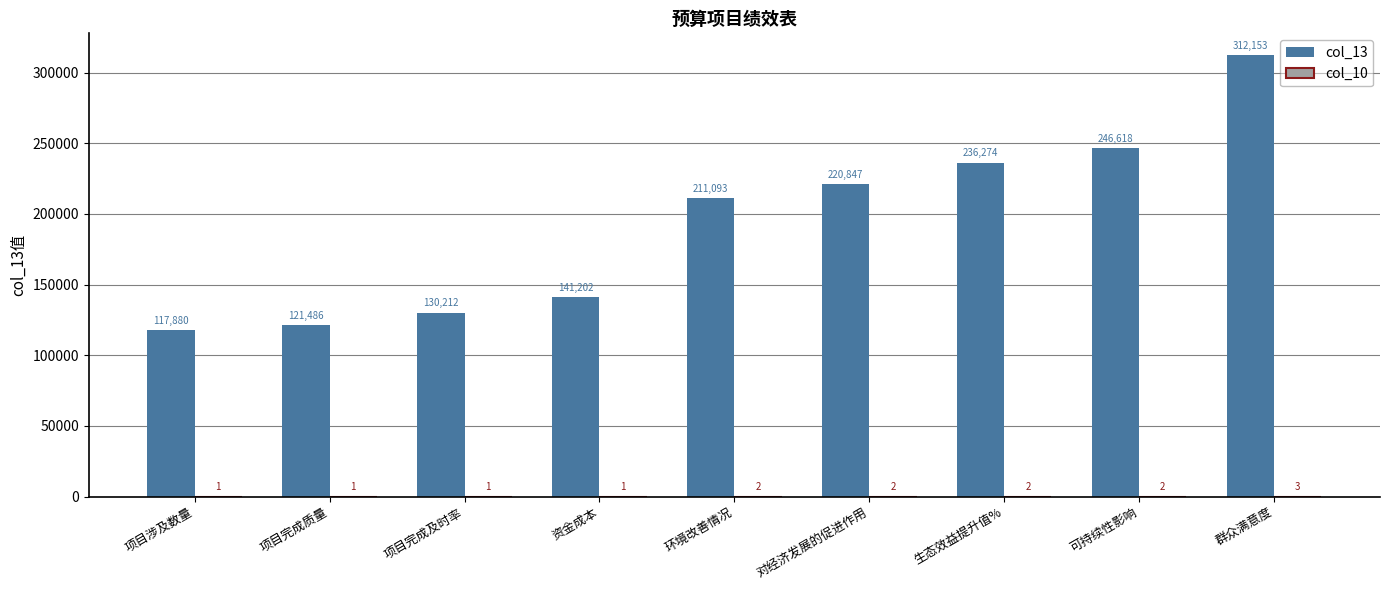

How many data points does each series have?

9